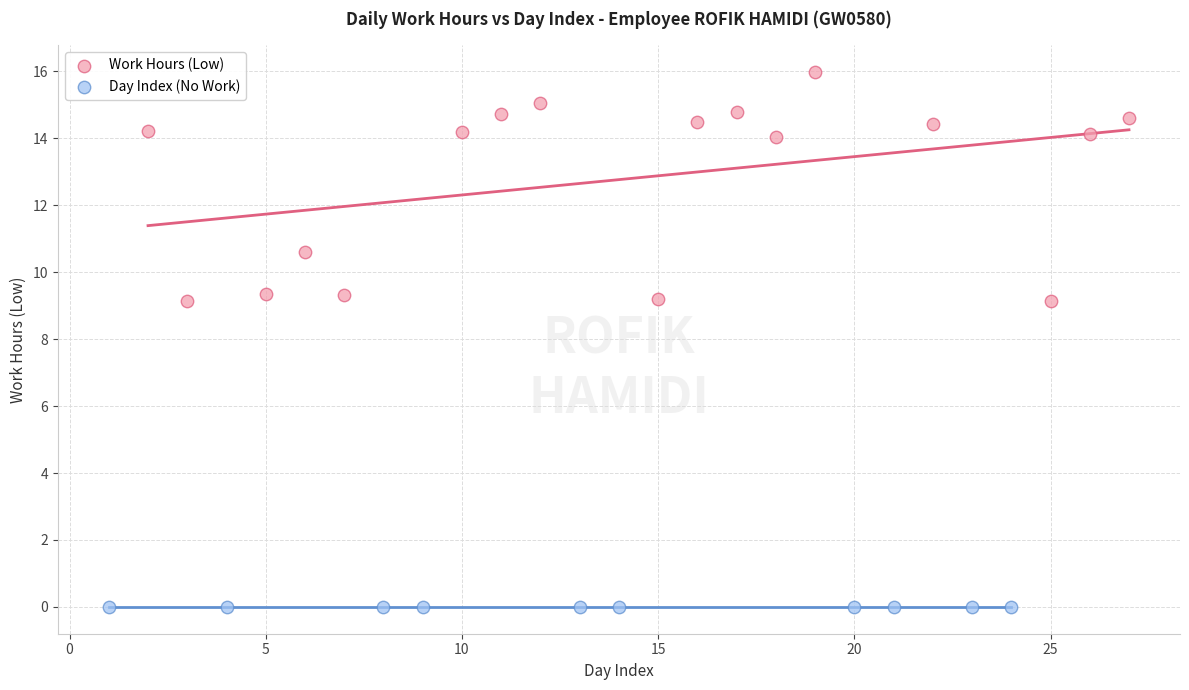

Which series reaches the minimum Y coordinate?

Day Index (No Work)